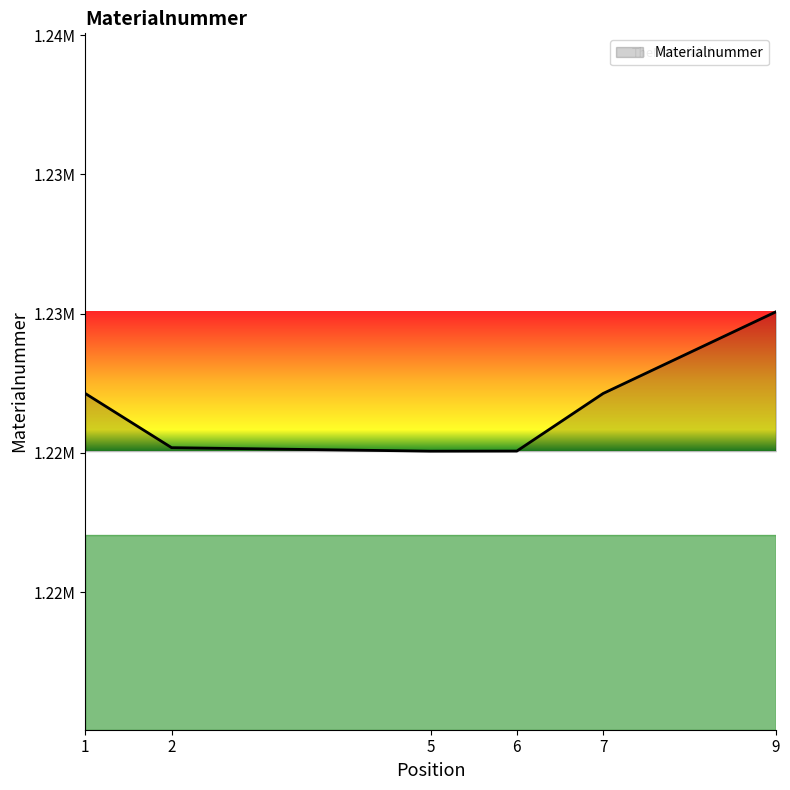

Does the chart display data point markers on the line(s)?

No